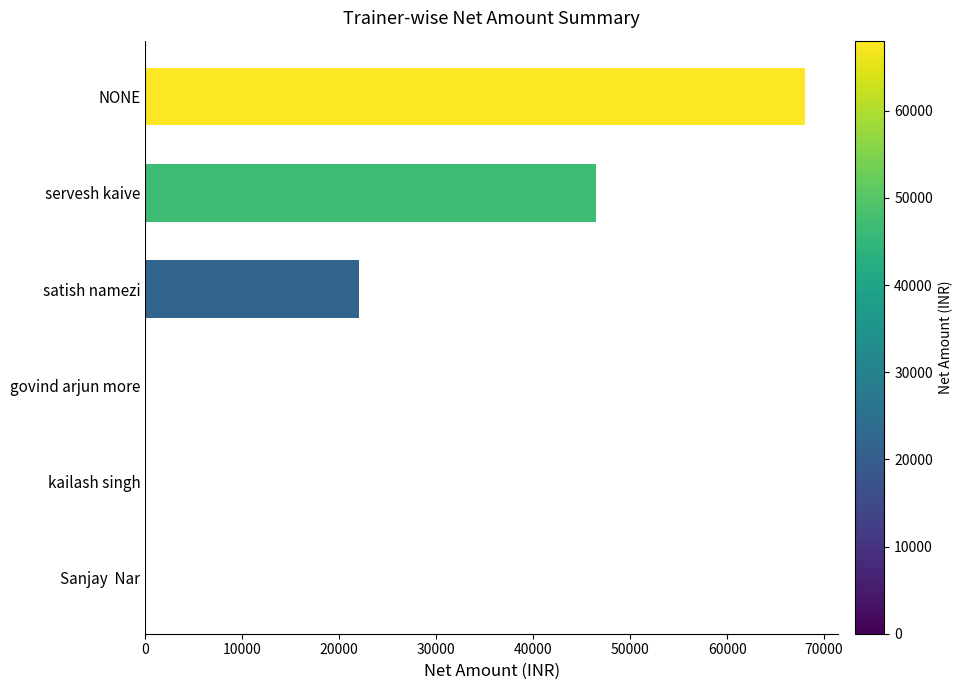

How many data points does each series have?

6